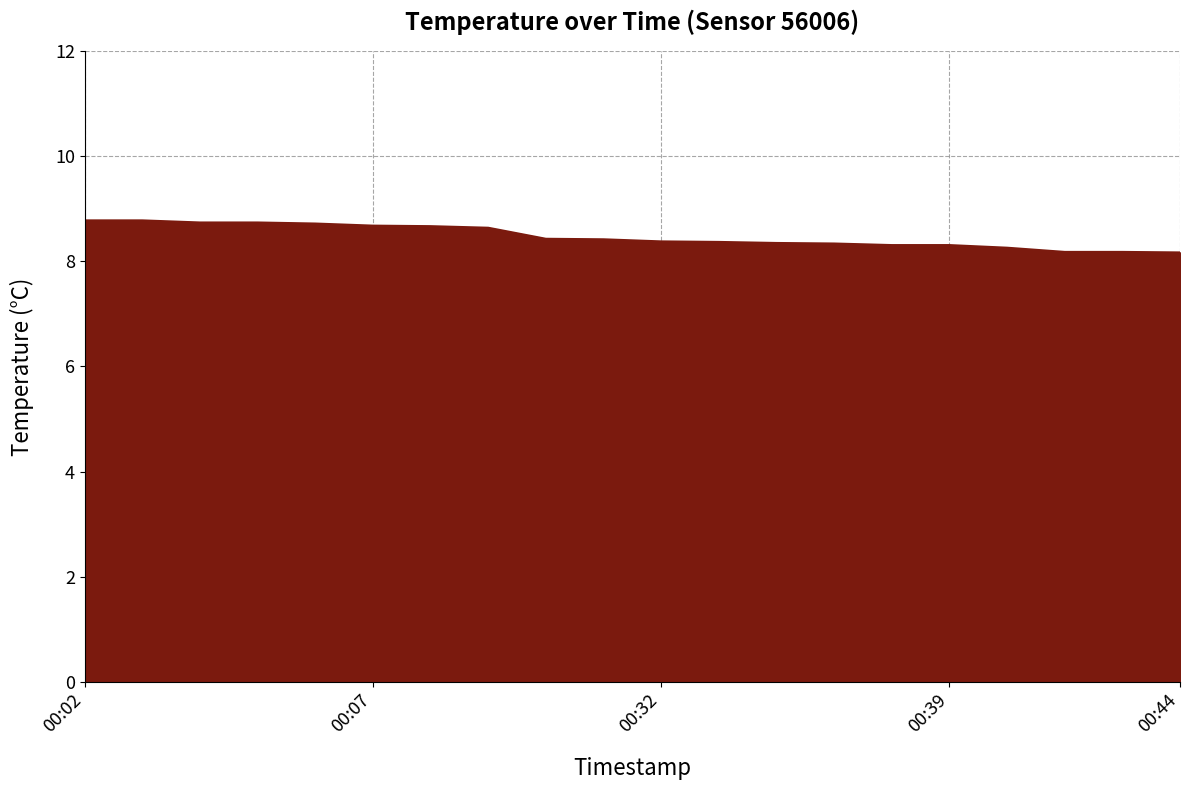

What is the minimum value shown in the chart?

8.2